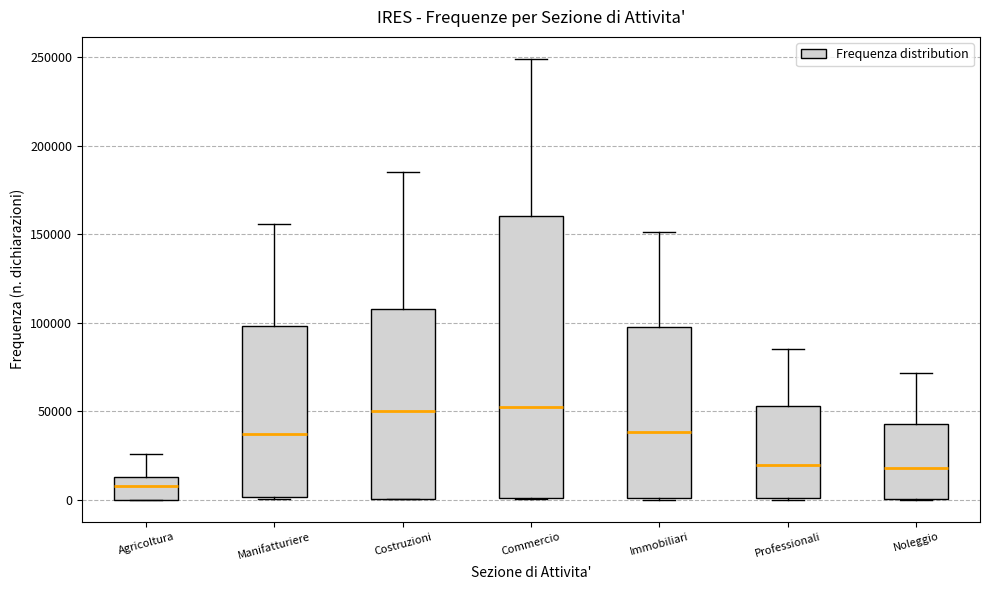

Which box has the lowest median line?

Agricoltura